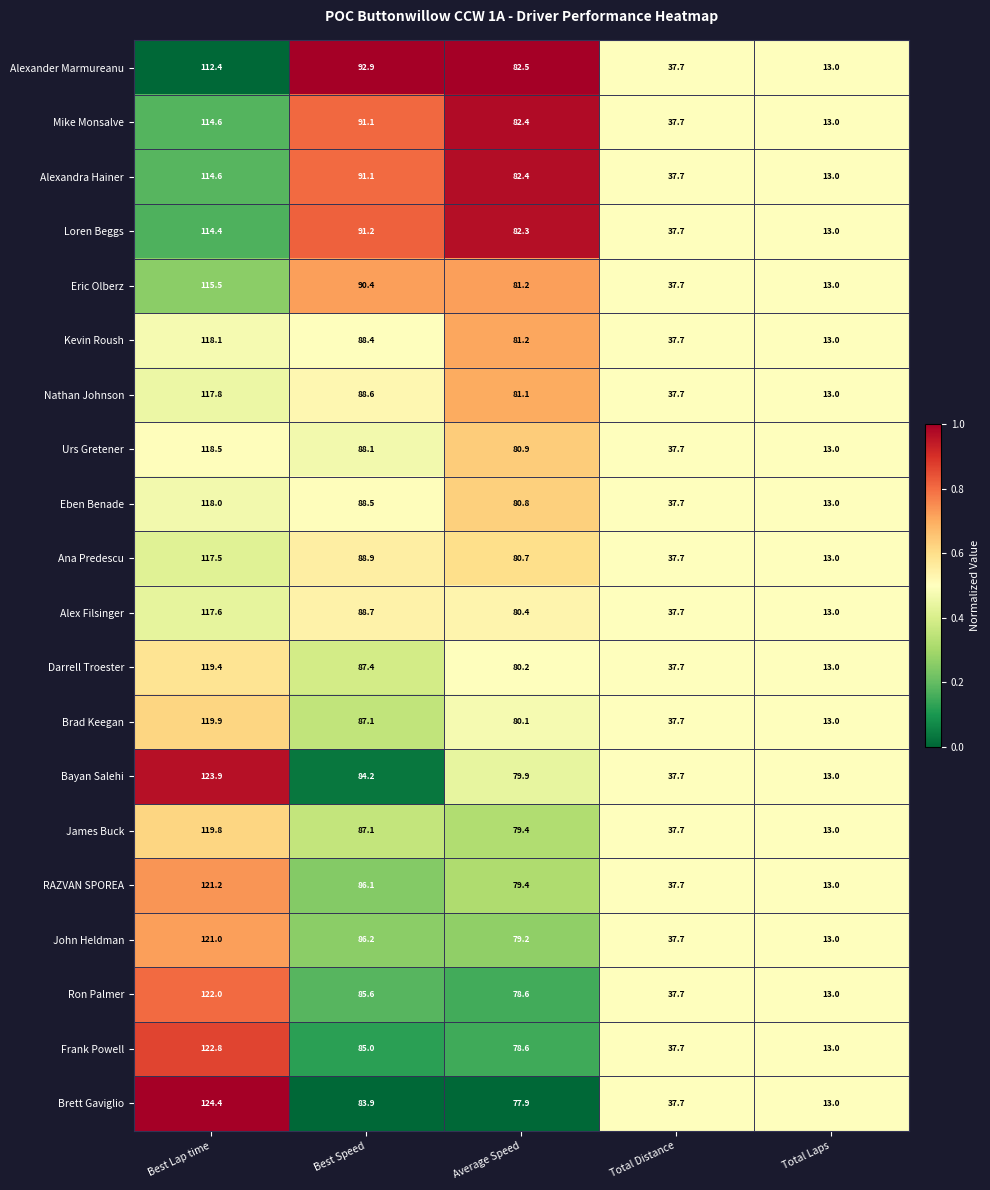

At which category is the sum across all series the highest?

Best Lap time